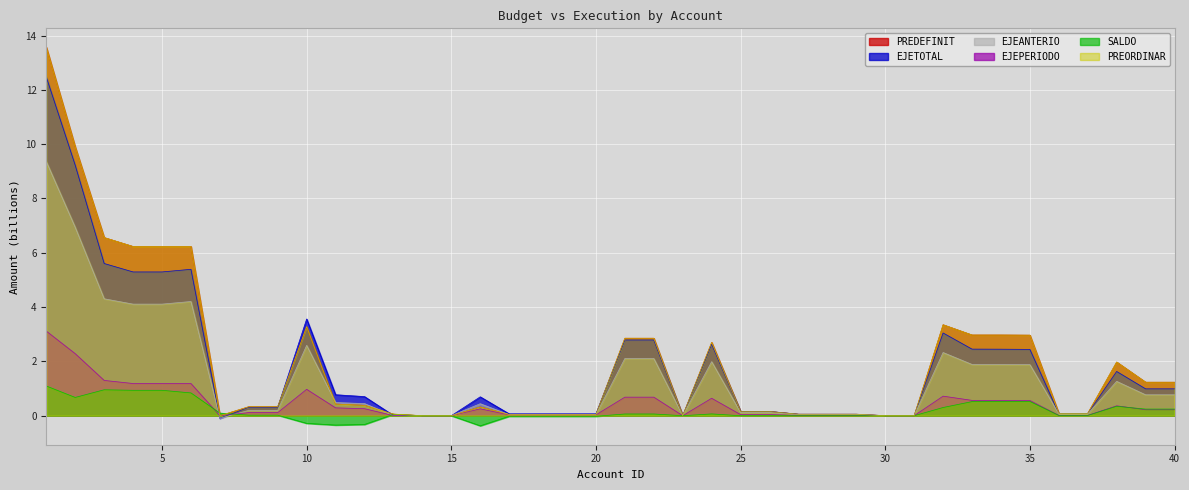

At which category does PREDEFINIT reach its first local valley?

7